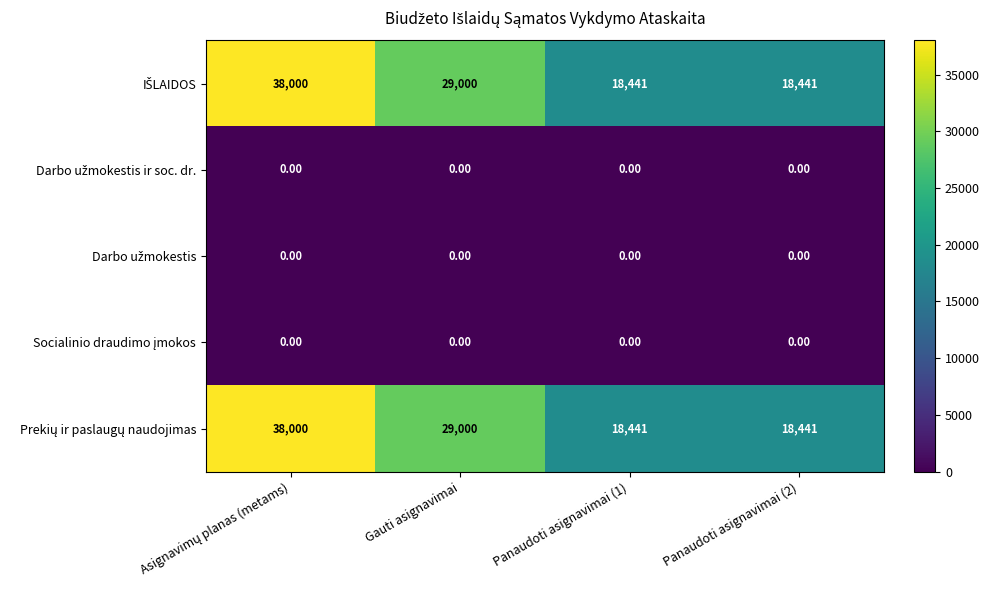

What is the total value across all series at Panaudoti asignavimai (1)?

36882